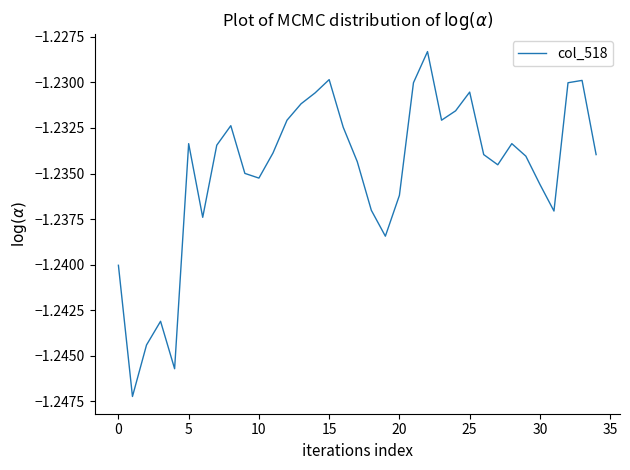

Is it true that the value at 30 is -0.5?

False